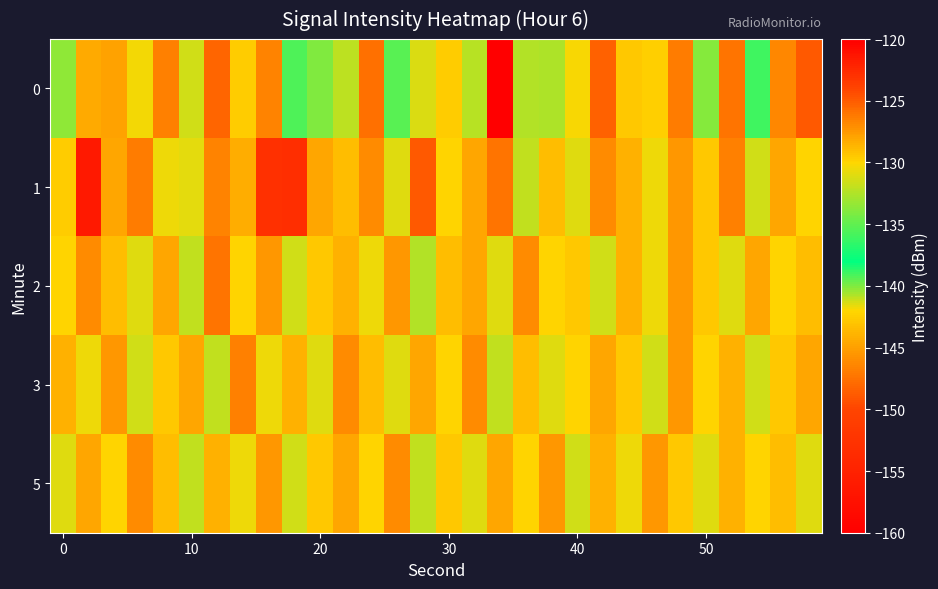

How many series are shown in this chart?

5